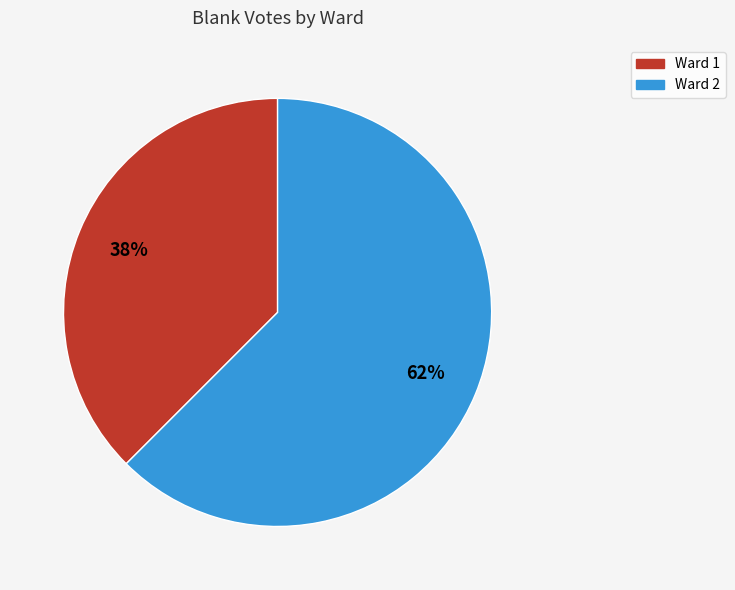

Is it true that Ward 2 is 75% of the pie?

False